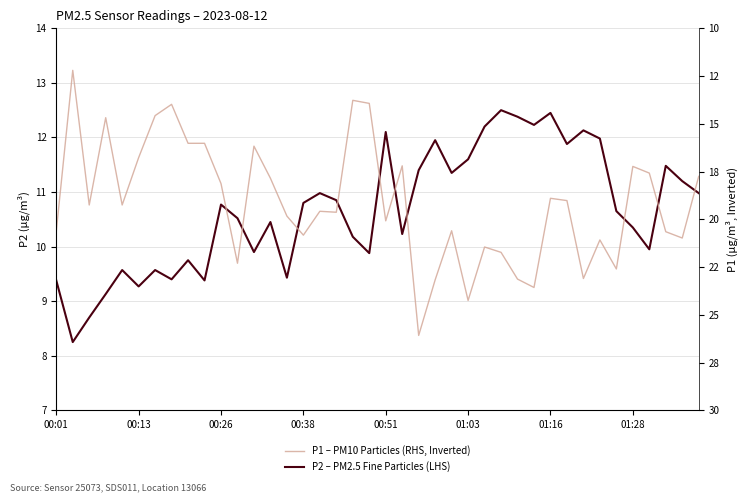

What is the value of the P2 – PM2.5 Fine Particles (LHS) point at the 22nd from the left?

10.2